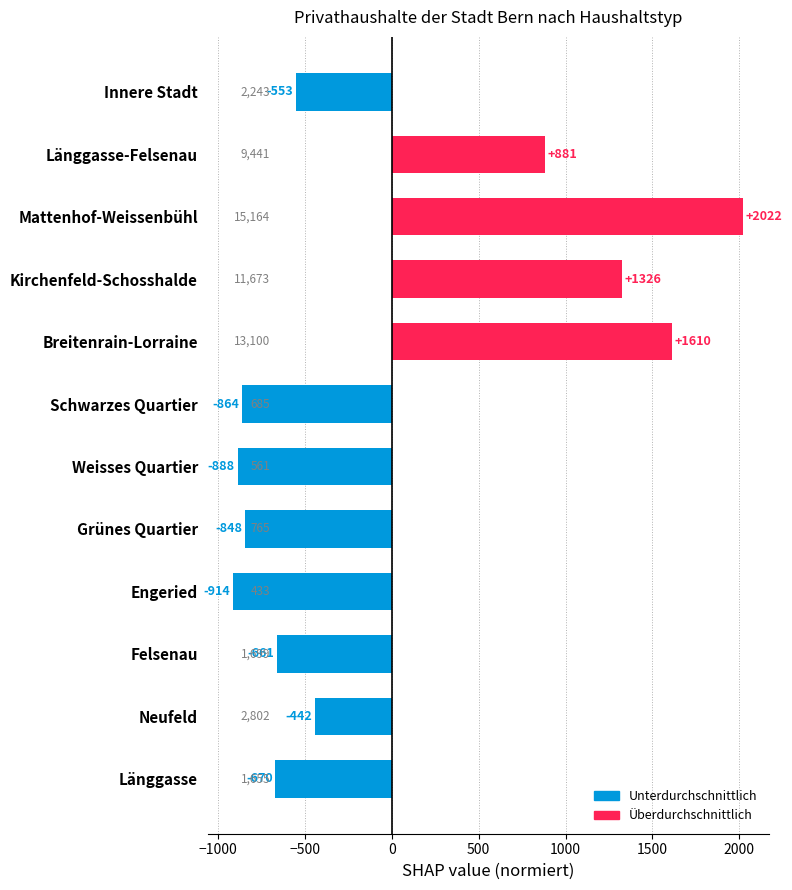

Where is the data nearest to the value 553?

Länggasse-Felsenau